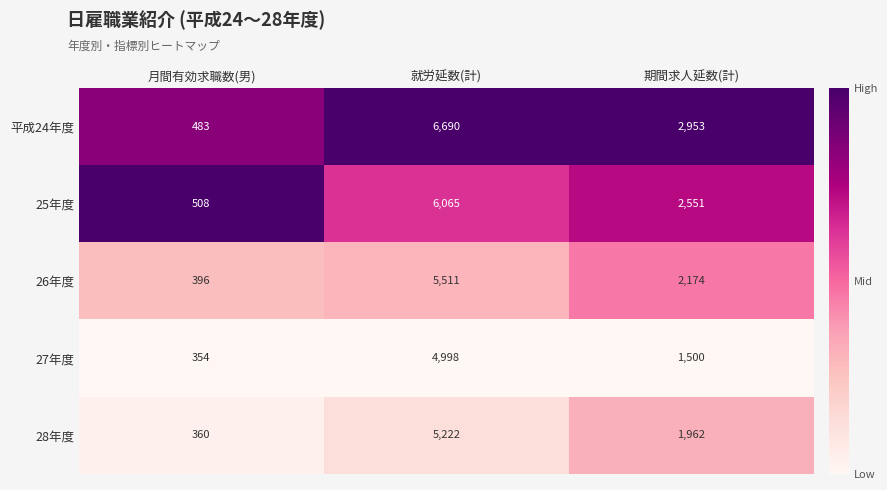

What is the average value of the 26年度 series?

2694